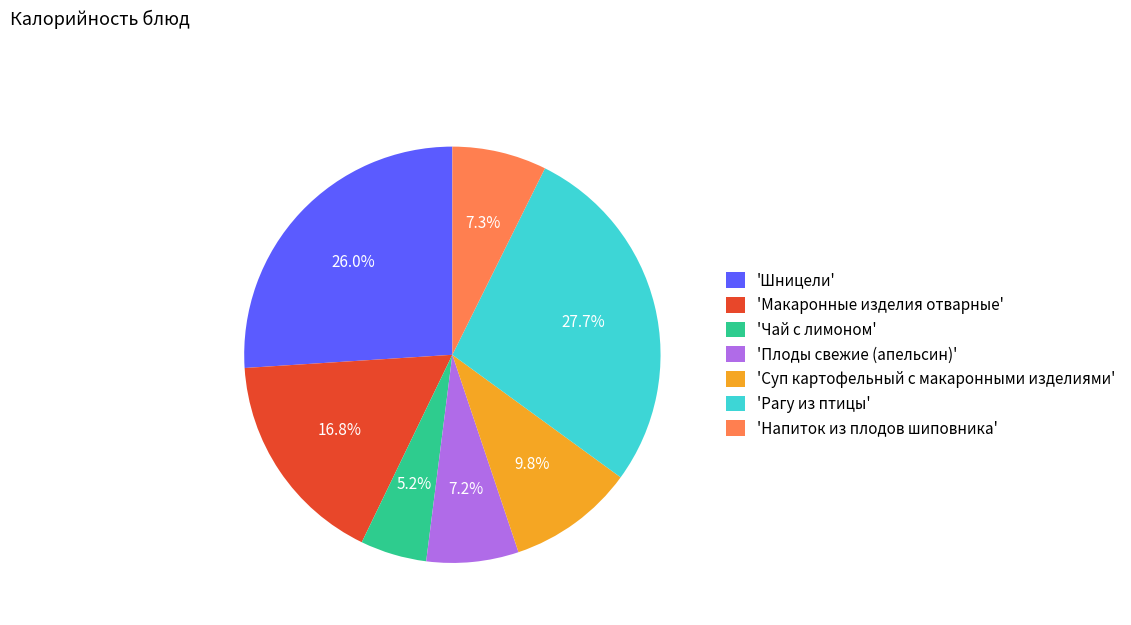

Does 'Макаронные изделия отварные' represent more than half of the total?

No